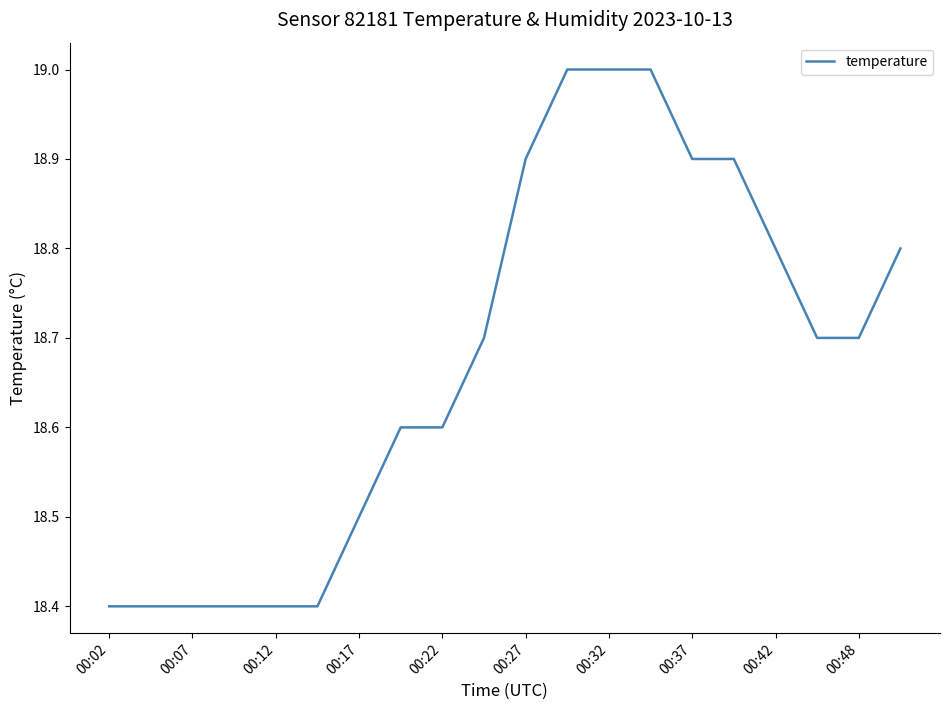

What is the smallest value displayed?

18.4